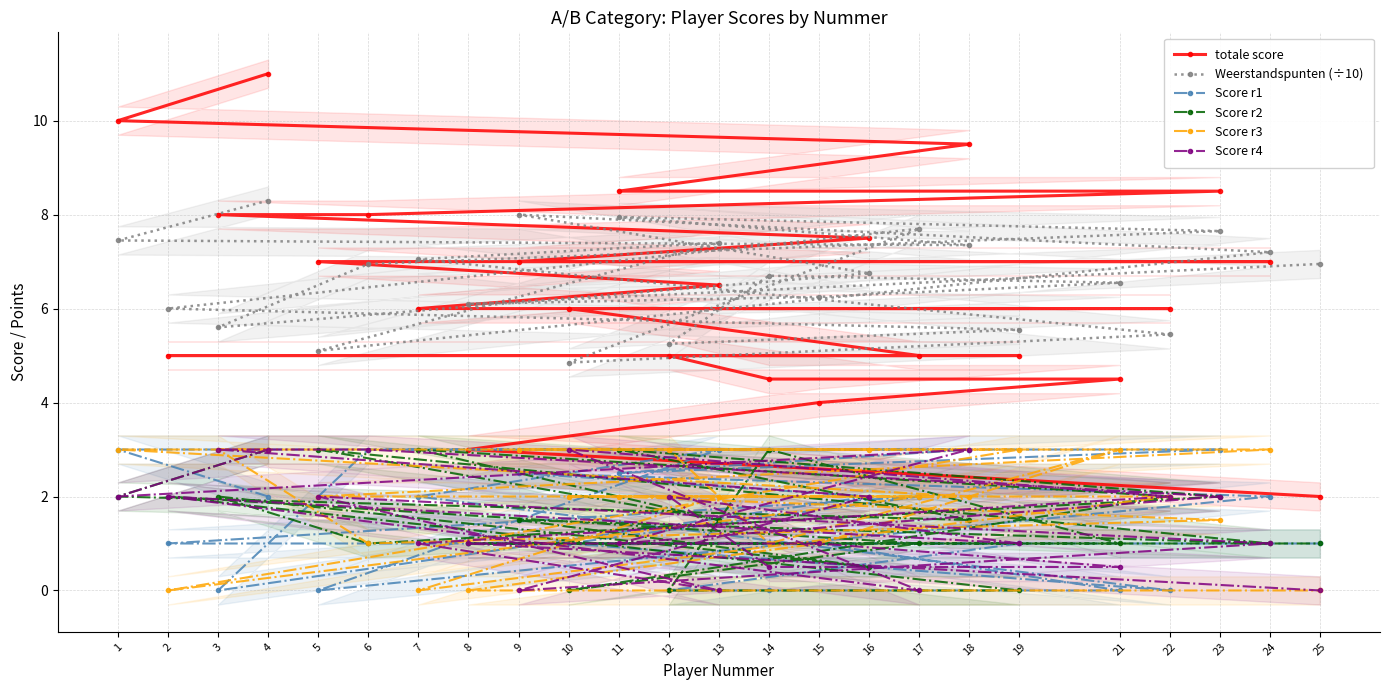

Which category has the lowest value in the Score r2 series?

10